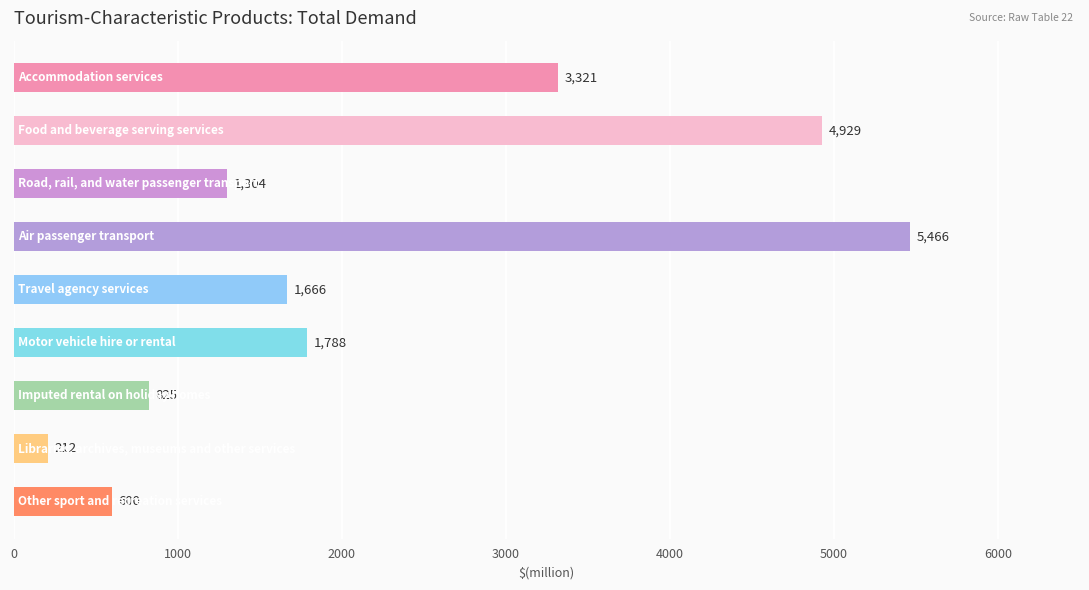

How many bars are there in total?

9